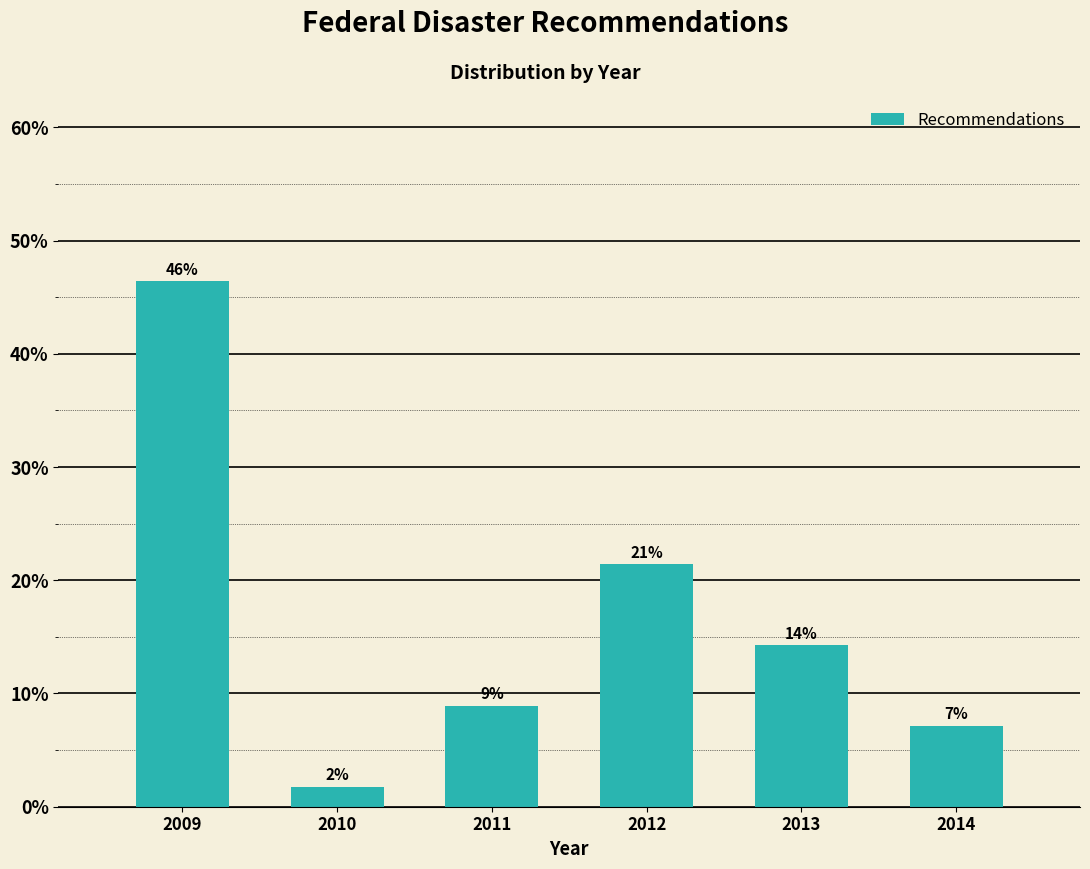

How many bars are there in total?

6